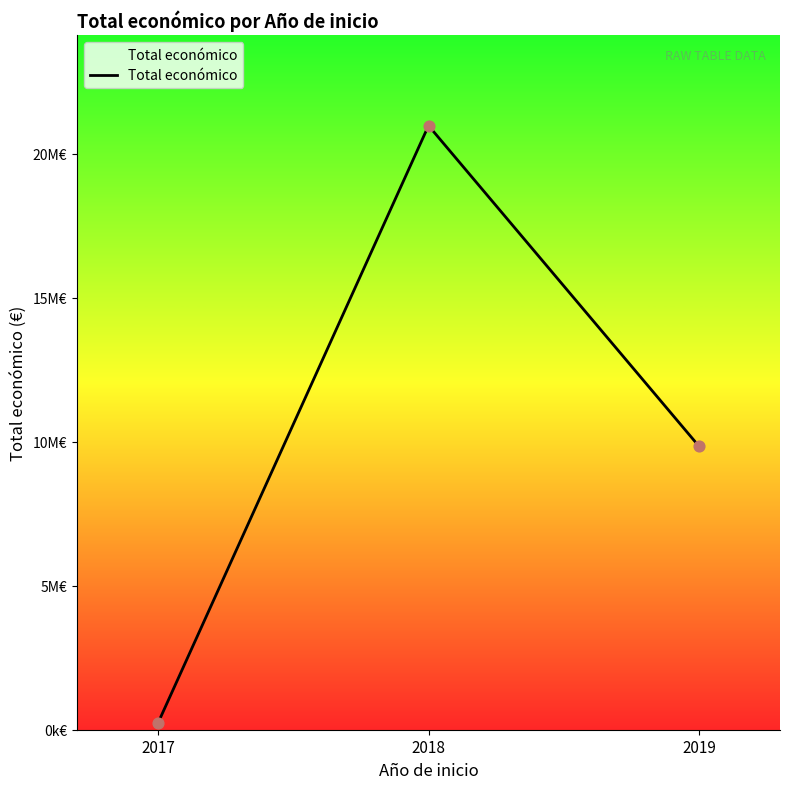

Is this an area chart (filled region under the line)?

Yes